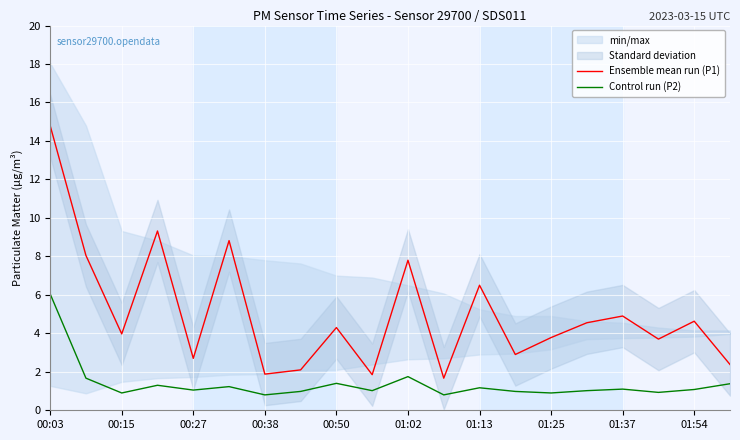

What is the greatest value displayed?

14.8